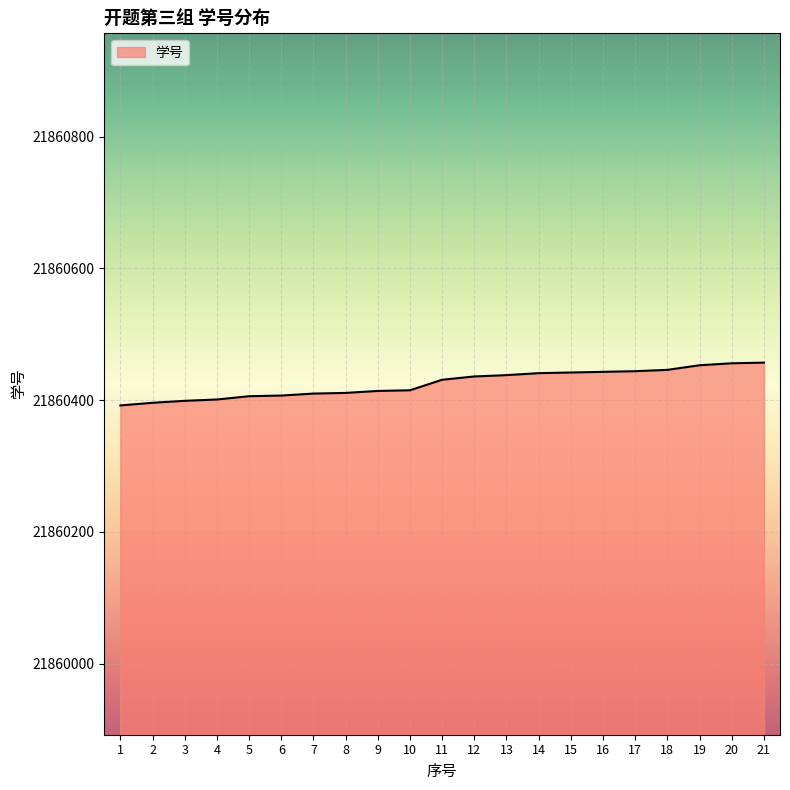

What is the average value?

21860426